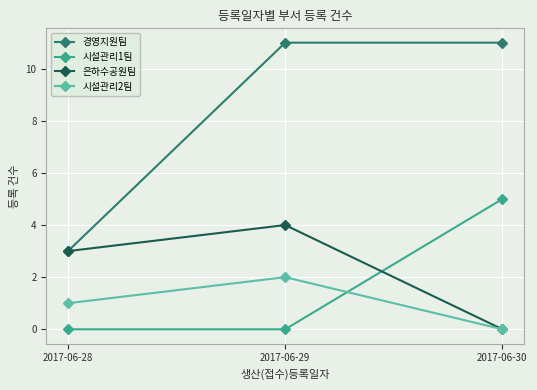

At which label is 시설관리2팀 closest to 1?

2017-06-28